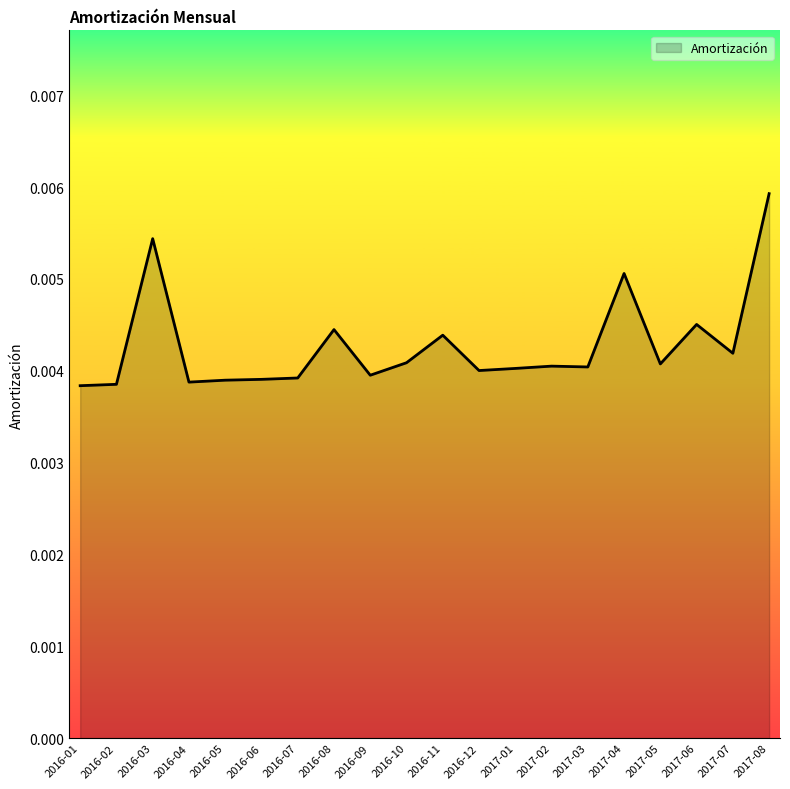

At which category does the chart reach its peak across all series?

2017-08